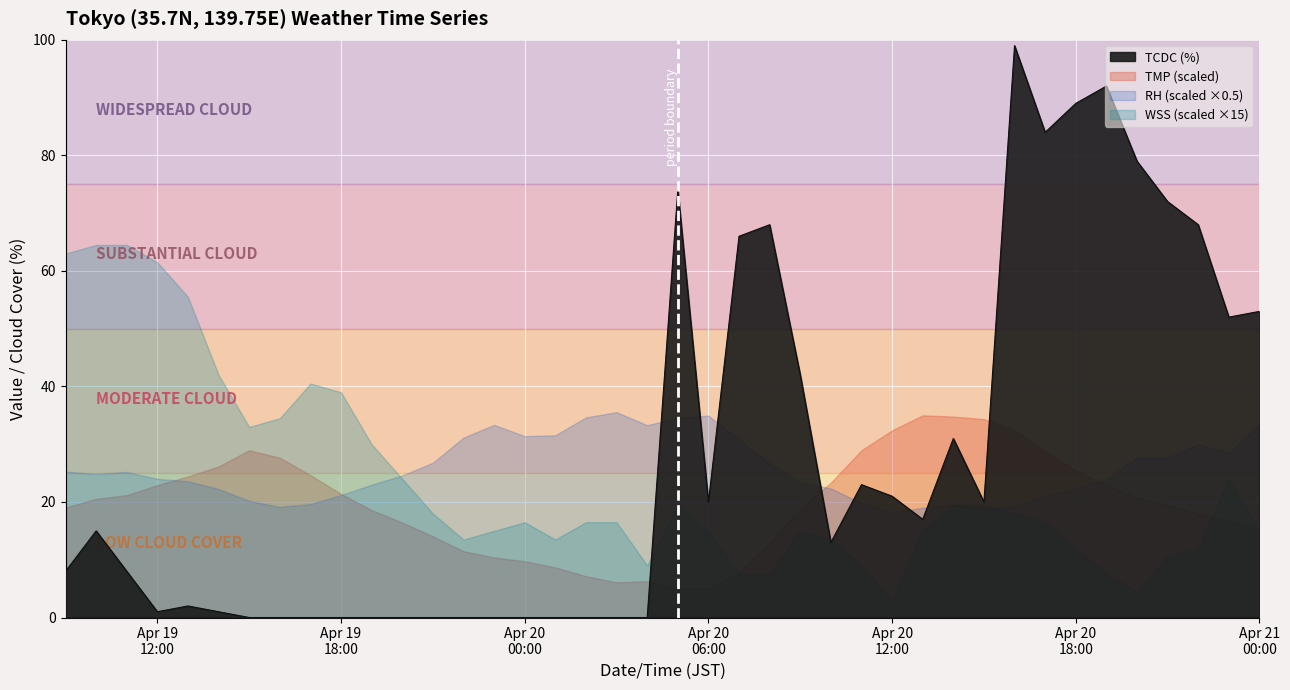

What position from the left is 2024/04/19 21:00?

13